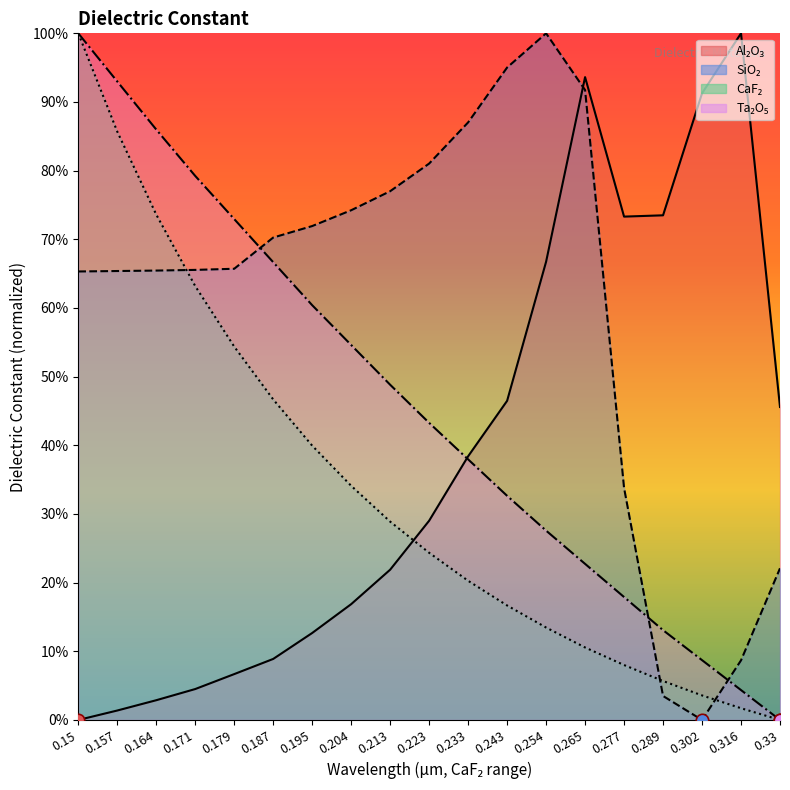

What is the total value across all series at 0.204?

179.8